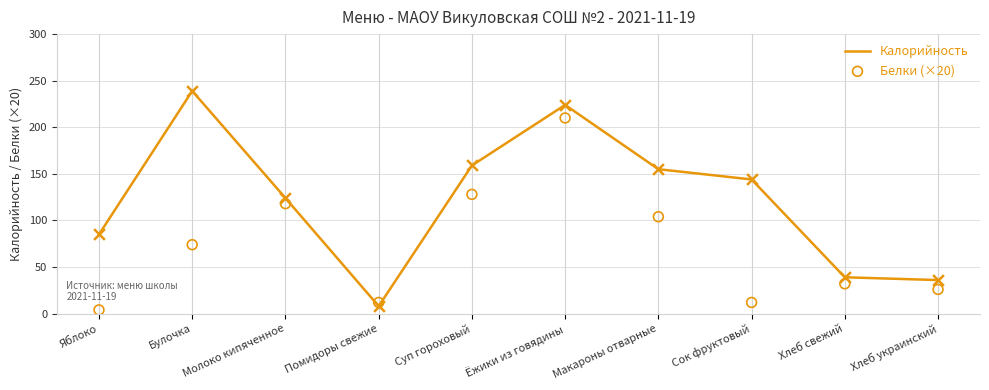

Which series contains the lowest Y value?

Белки (×20)